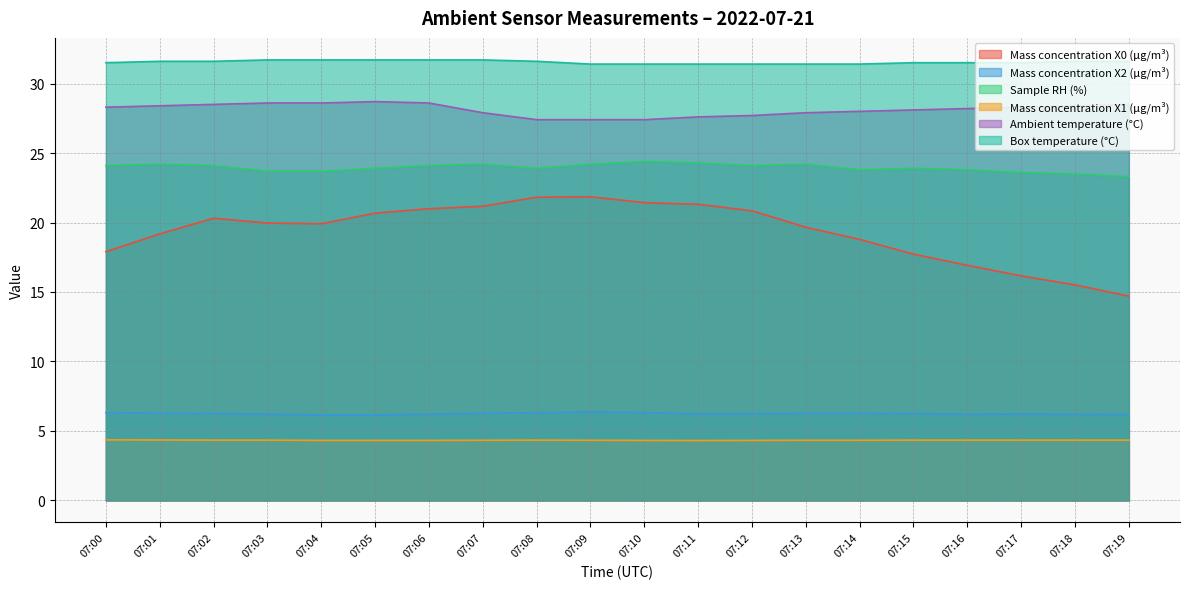

Between 07:14 and 07:18, which is larger?

07:14